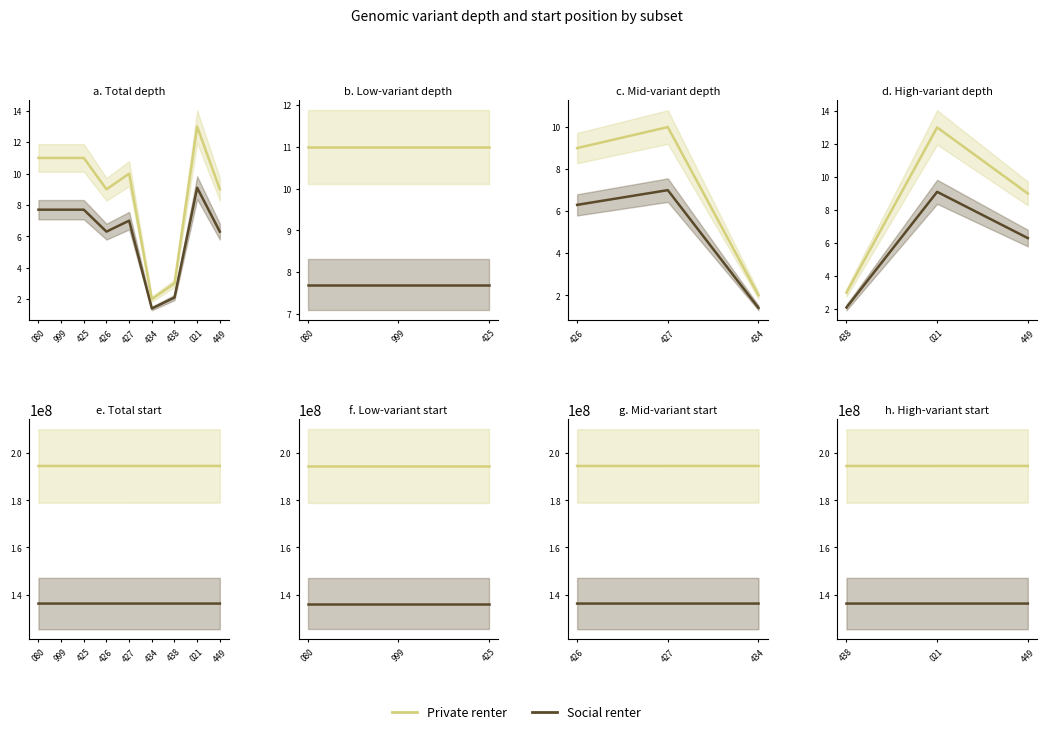

List the series in order of their peak value, lowest first.

Social renter, Private renter